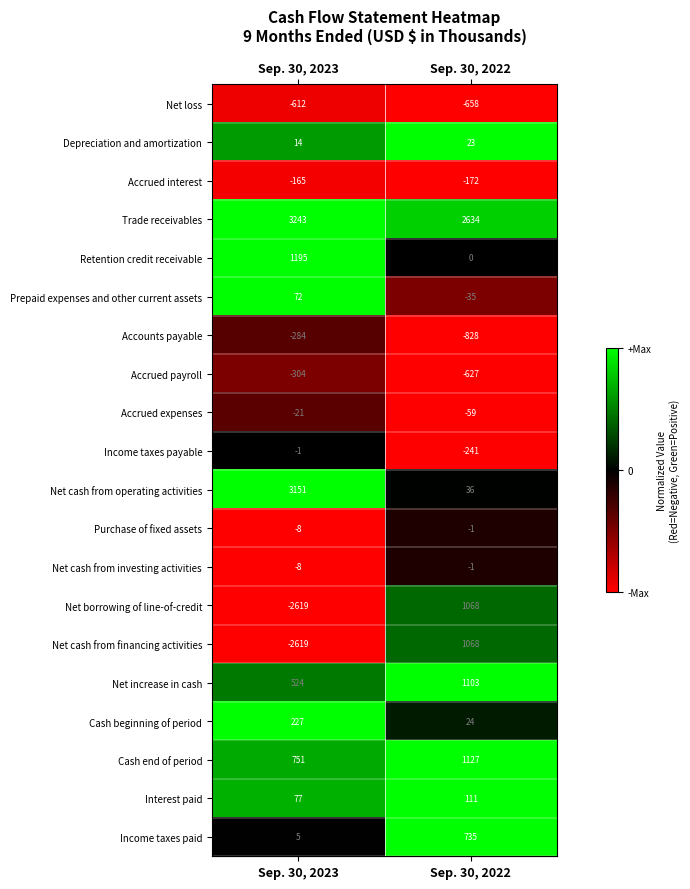

The Income taxes paid series shows 8 at Sep. 30, 2023. True or false?

False